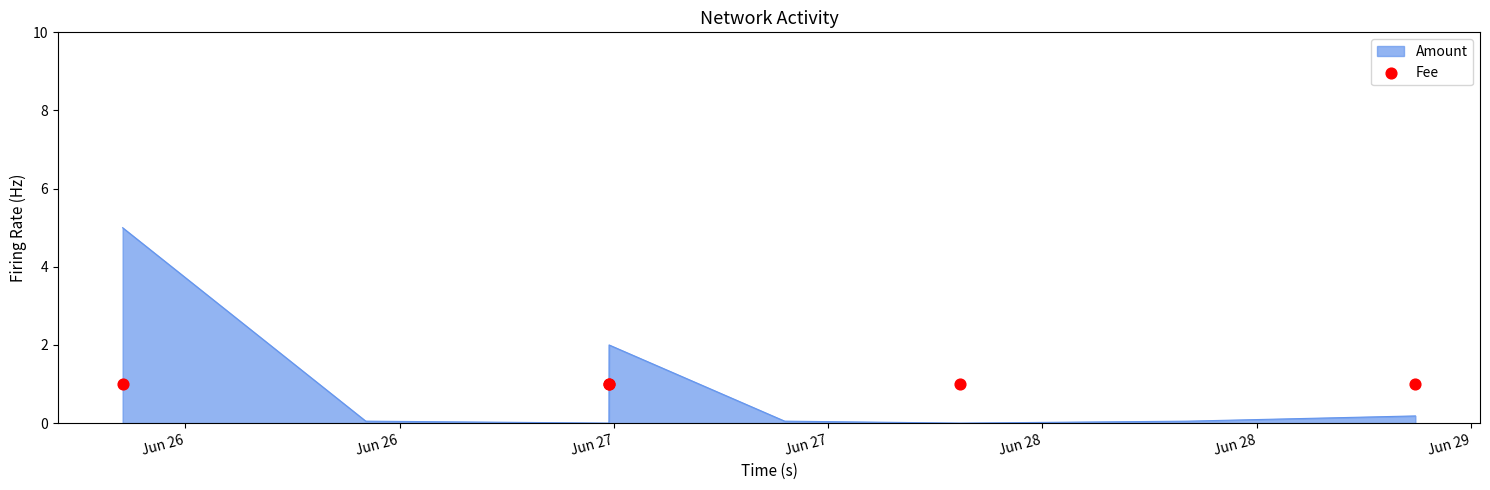

At which category is the sum across all series the highest?

2017-06-25 20:29:15